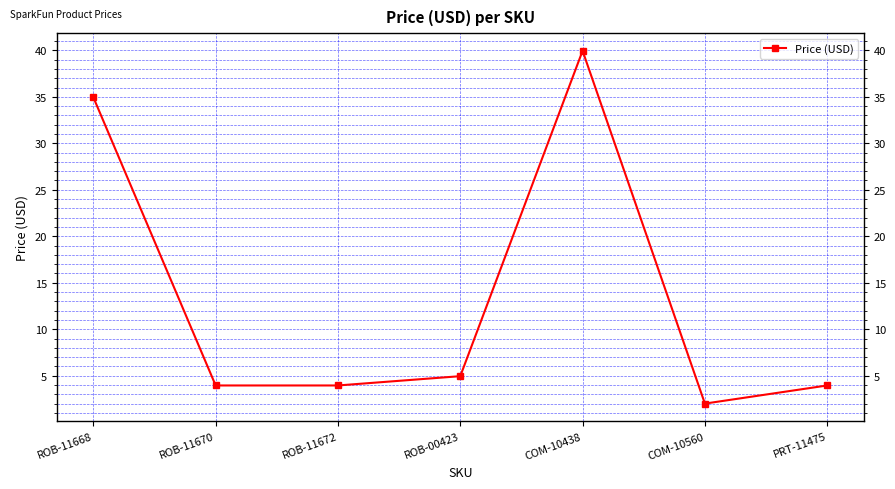

Where is the first local maximum?

COM-10438